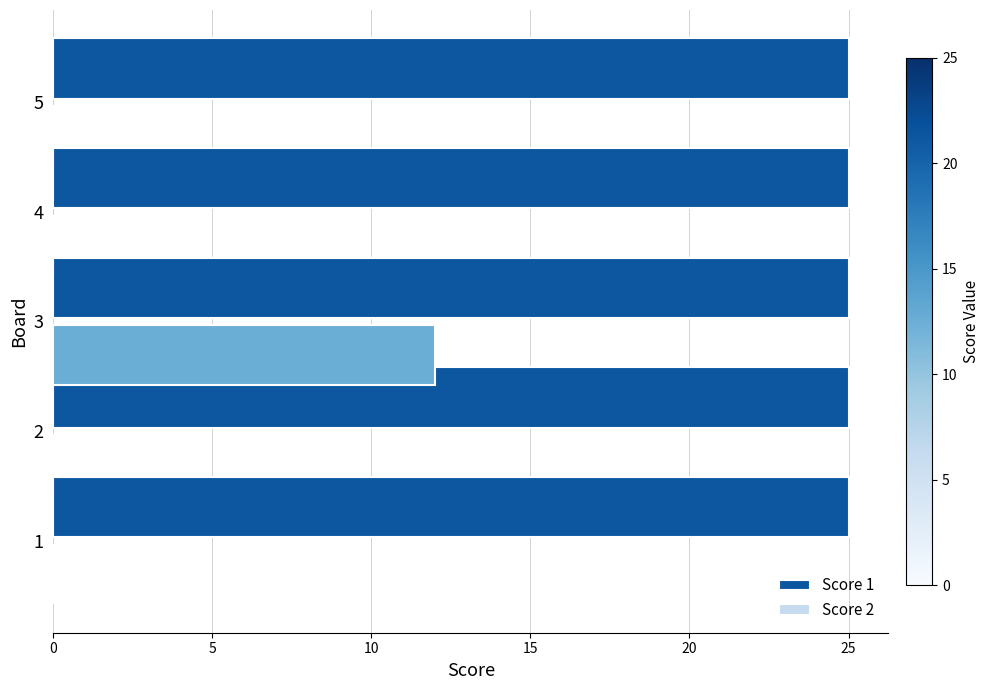

What is the maximum value for Score 2?

12